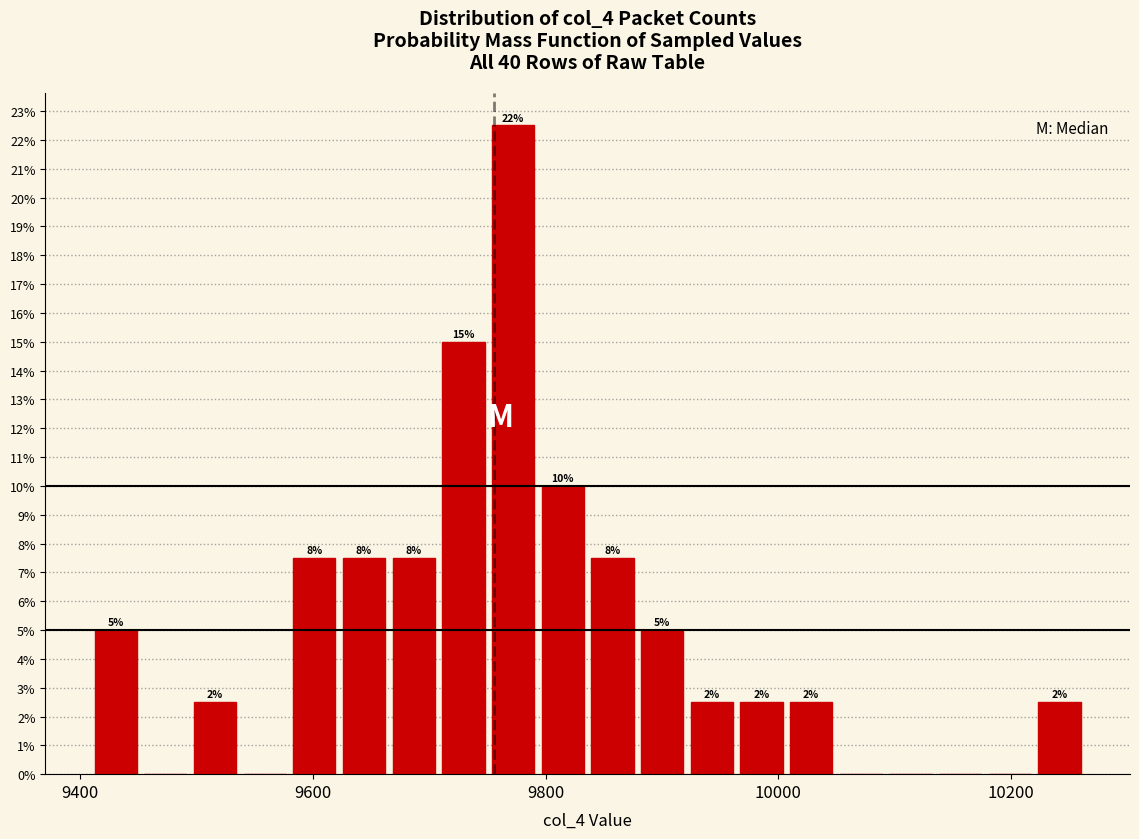

Read against the x-axis, roughly where is the centre of the tallest bar?

9780